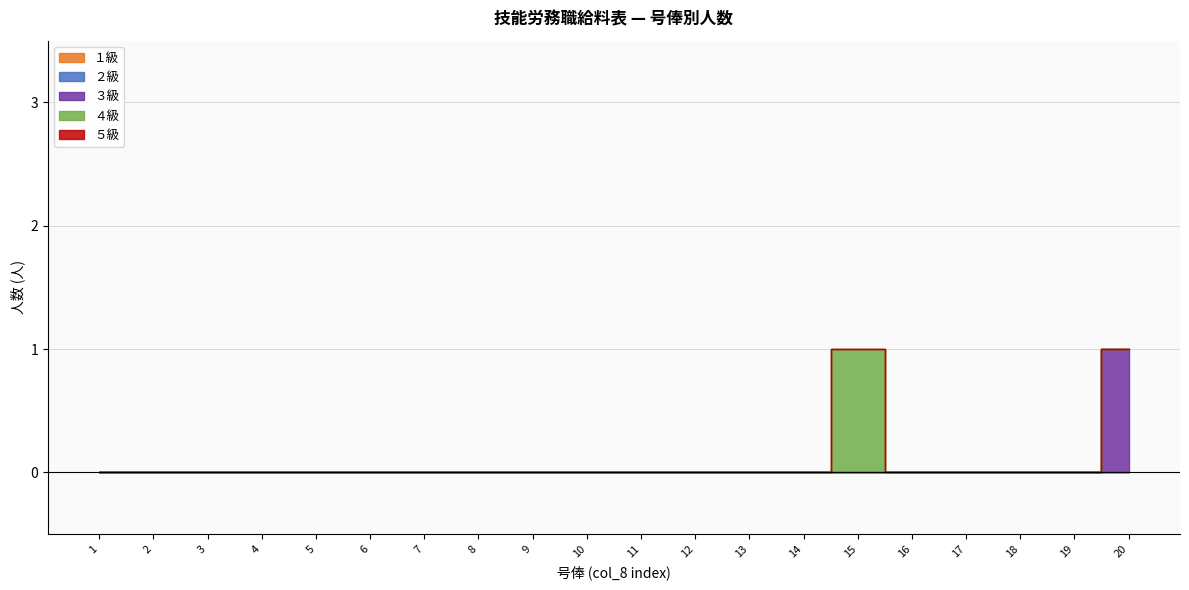

At which category does the chart reach its peak across all series?

20